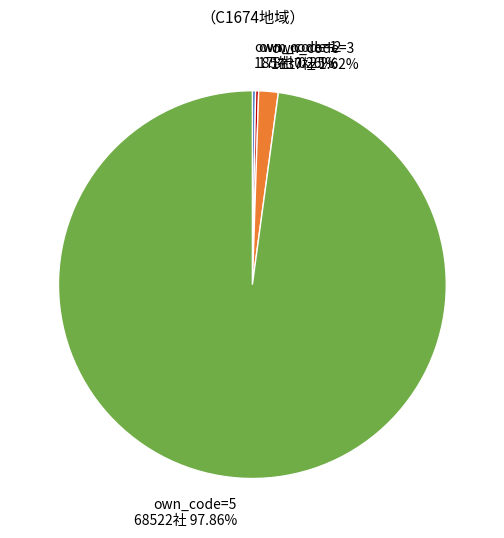

What is the majority slice?

own_code=5